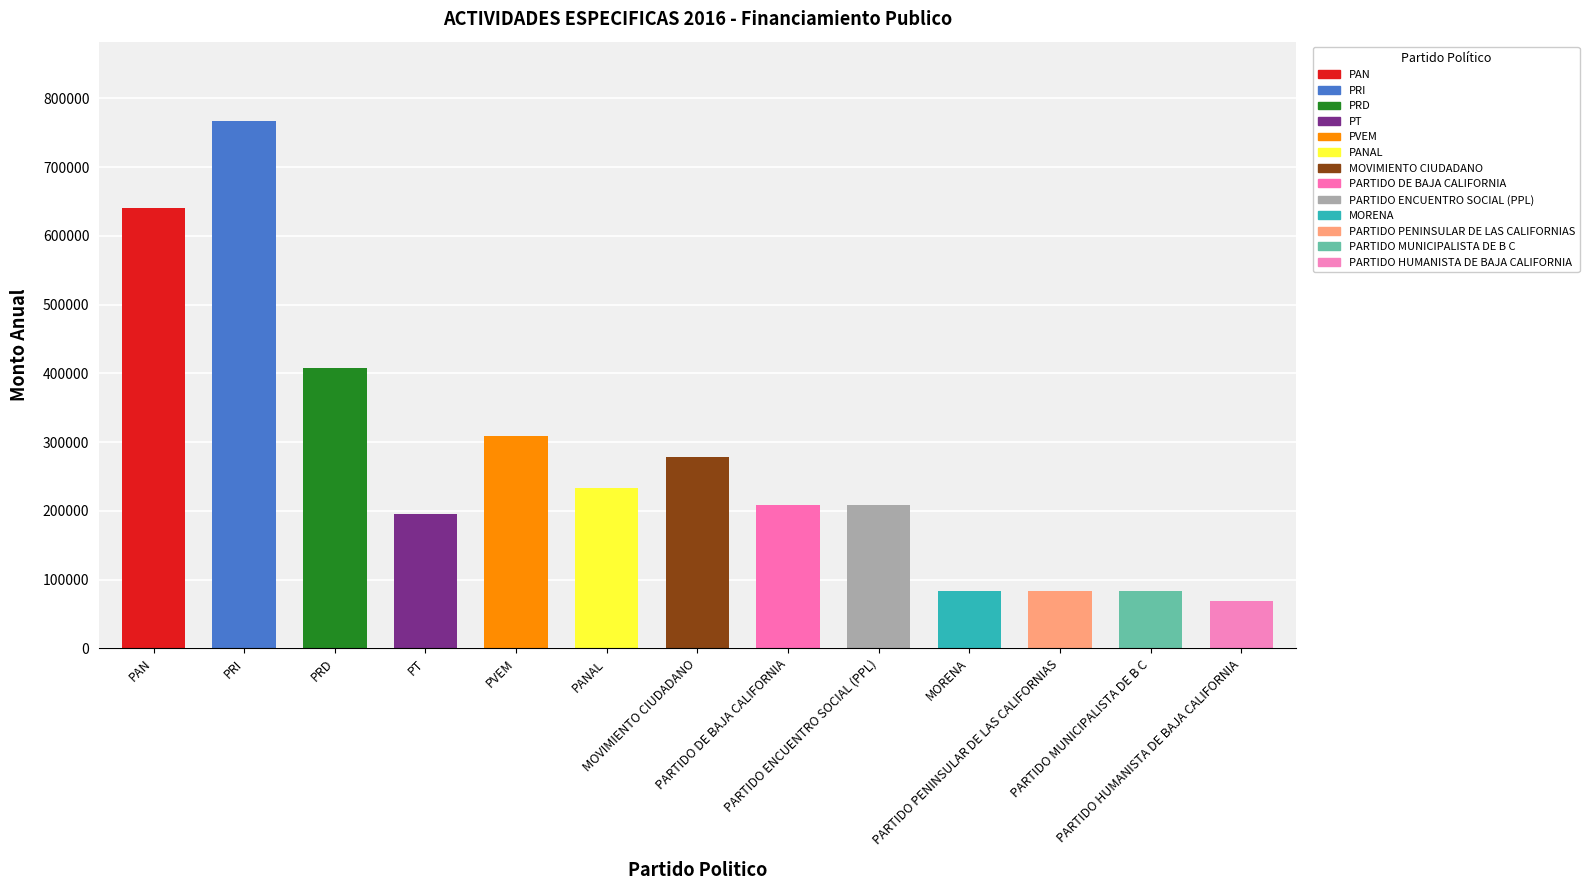

At which category does the chart reach its minimum across all series?

PARTIDO HUMANISTA DE BAJA CALIFORNIA